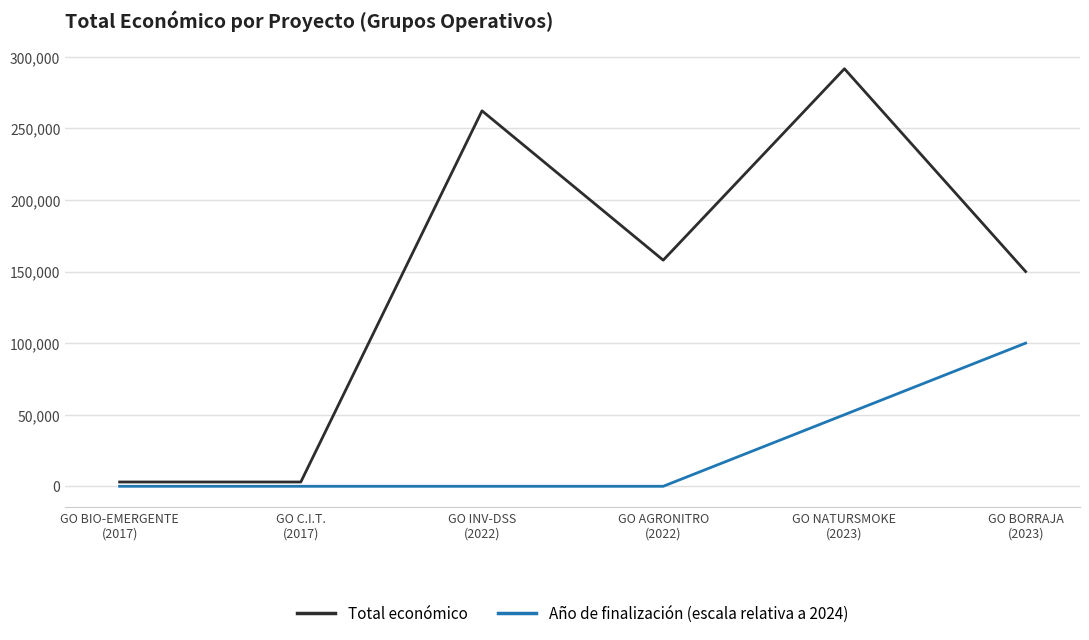

Rank the series by their maximum value, from lowest to highest.

Año de finalización (escala relativa a 2024), Total económico